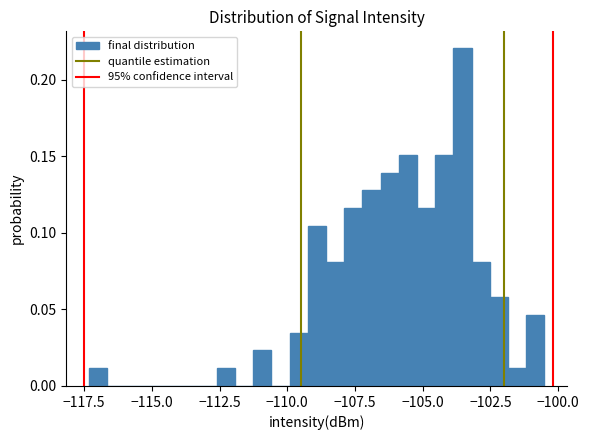

Read against the x-axis, roughly where is the centre of the tallest bar?

-103.5